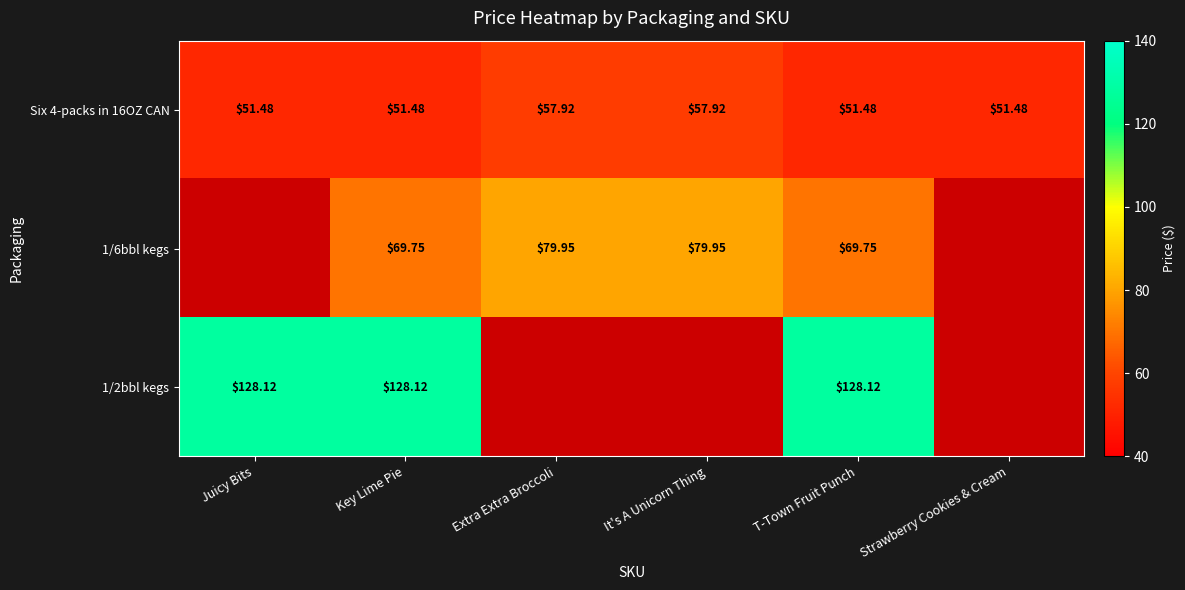

Is the value of Six 4-packs in 16OZ CAN at It's A Unicorn Thing greater than the value of 1/6bbl kegs at Key Lime Pie?

No